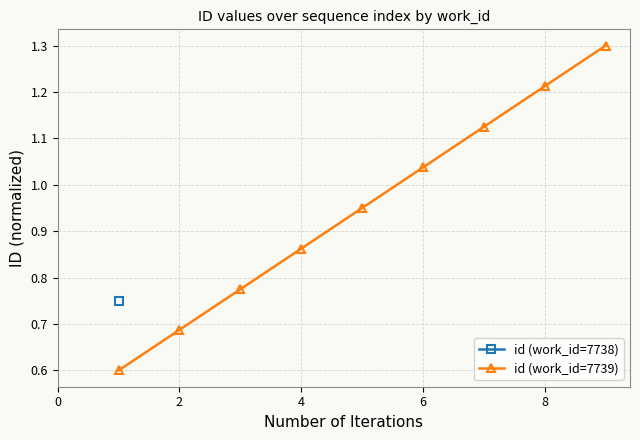

How many lines are shown in the chart?

1